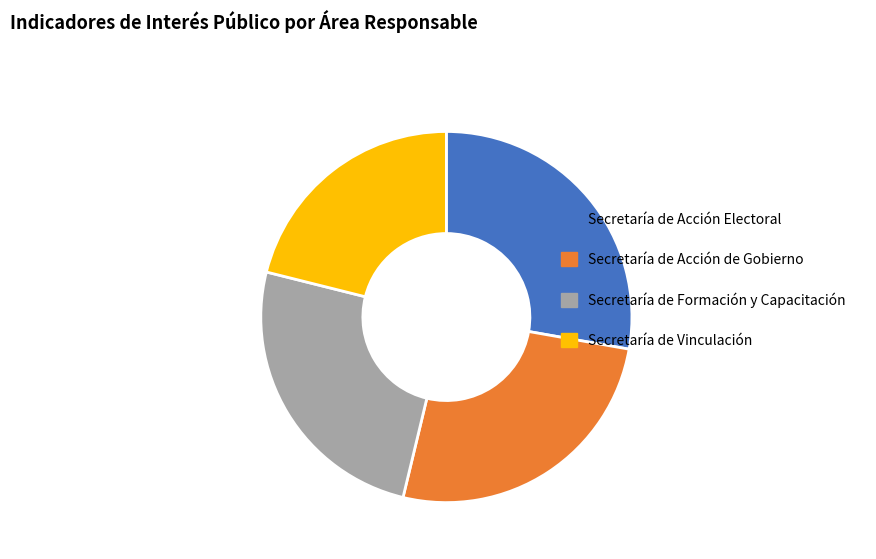

Is there a majority slice in this chart?

No